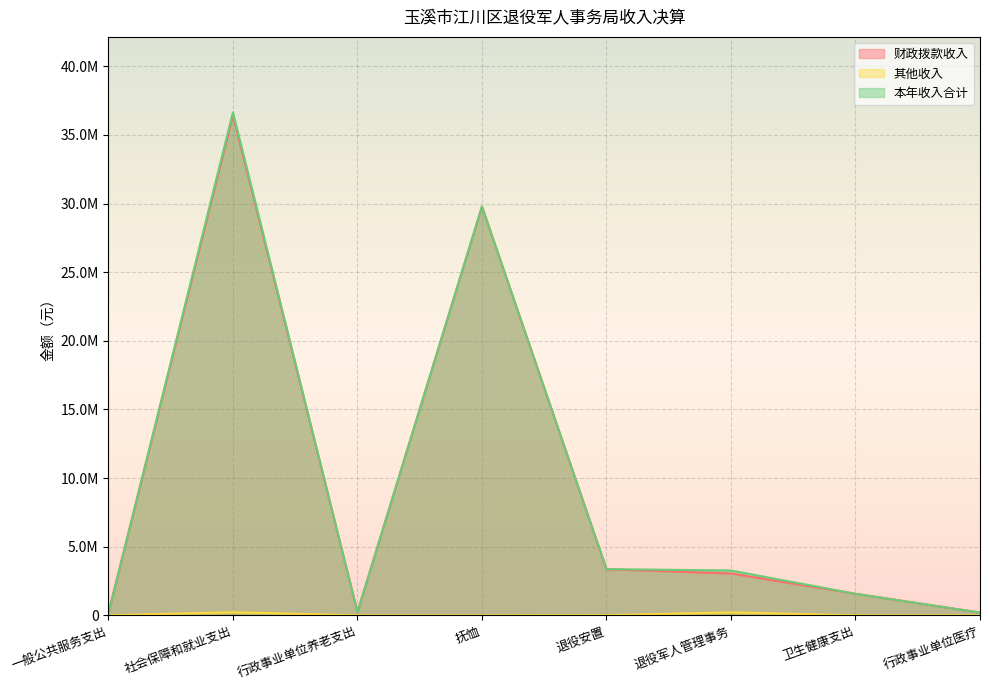

Reading right to left, list all the values displayed in this chart.

财政拨款收入: 198924.2	1566351.0	3049072.5	3356042.3	29780061.8	235178.4	36420355.0	160858.5
其他收入: 0.0	0.0	213774.3	10000.0	0.0	0.0	223774.3	0.0
本年收入合计: 198924.2	1566351.0	3262846.8	3366042.3	29780061.8	235178.4	36644129.3	160858.5